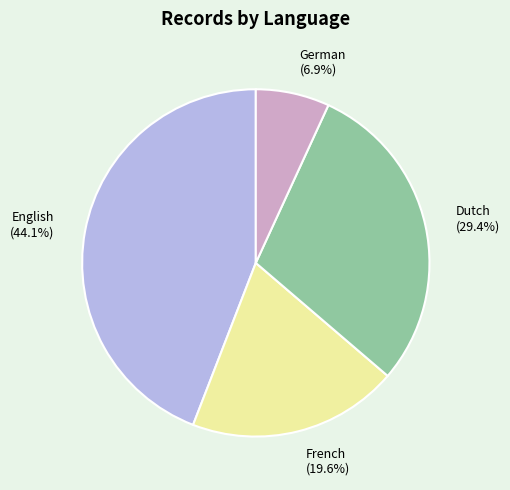

Rank the categories by value from lowest to highest.

German (6.9%), French (19.6%), Dutch (29.4%), English (44.1%)